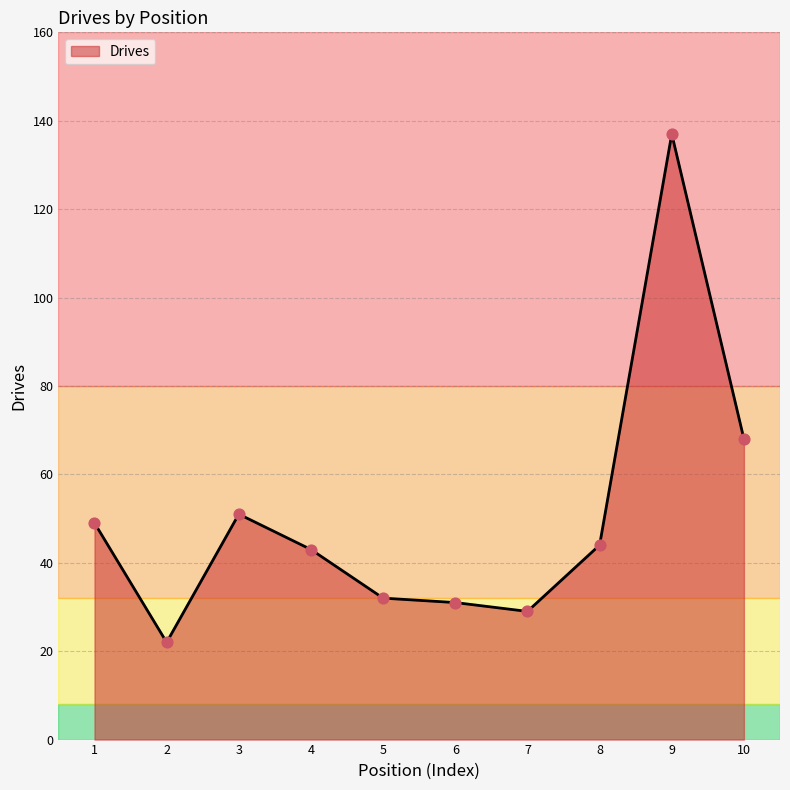

Which has a higher value, 1 or 6?

1